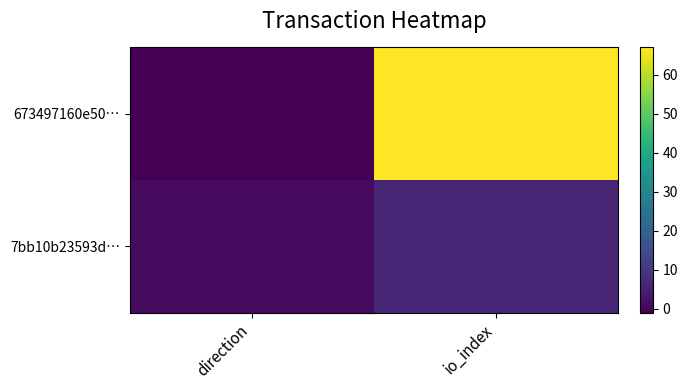

Which series has the largest total across all categories?

673497160e50…